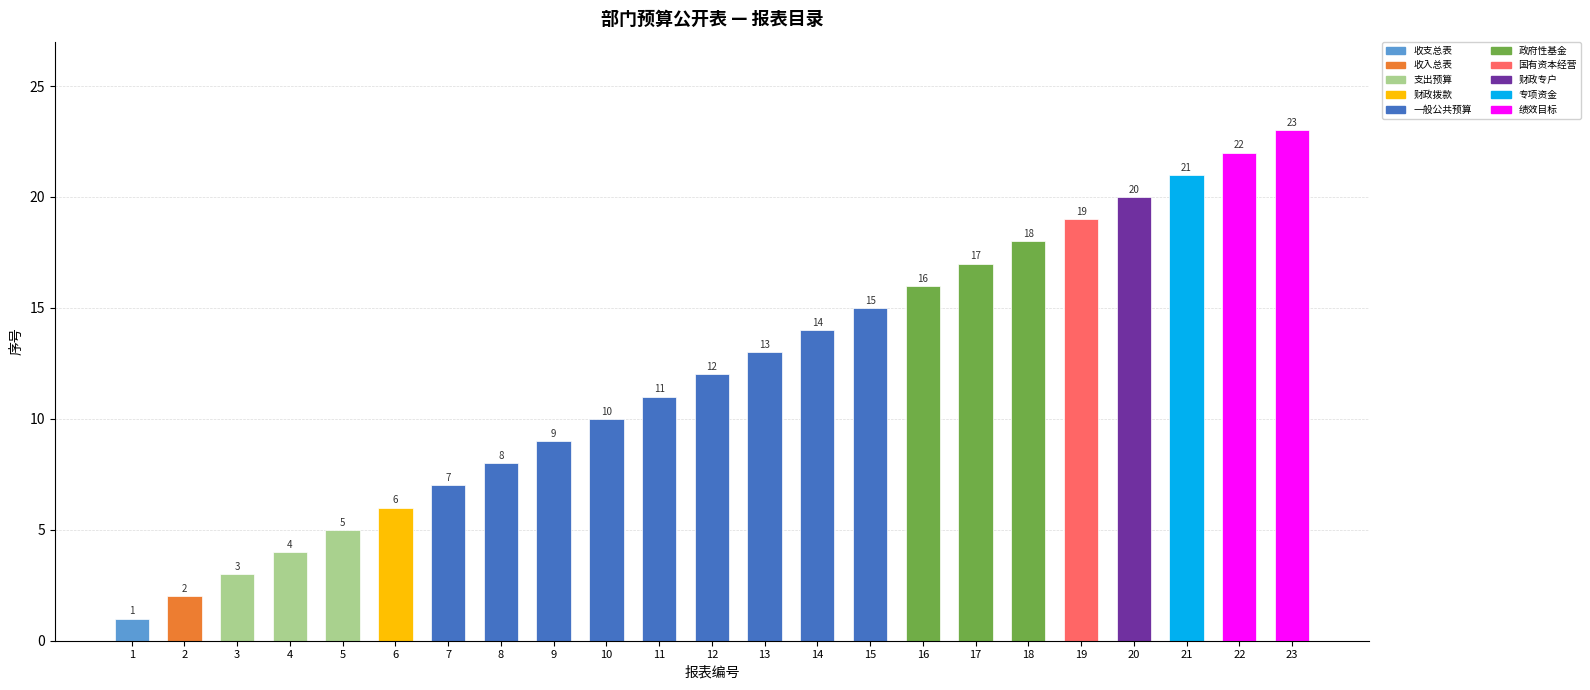

What is the value of the 16th bar from the left?

16